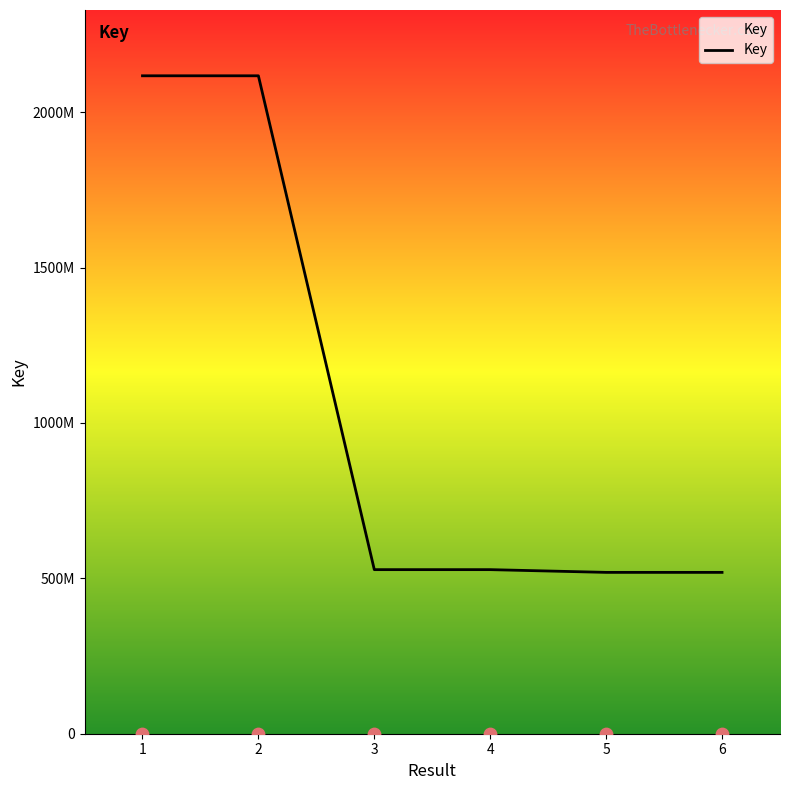

Which has a higher value, 6 or 2?

2